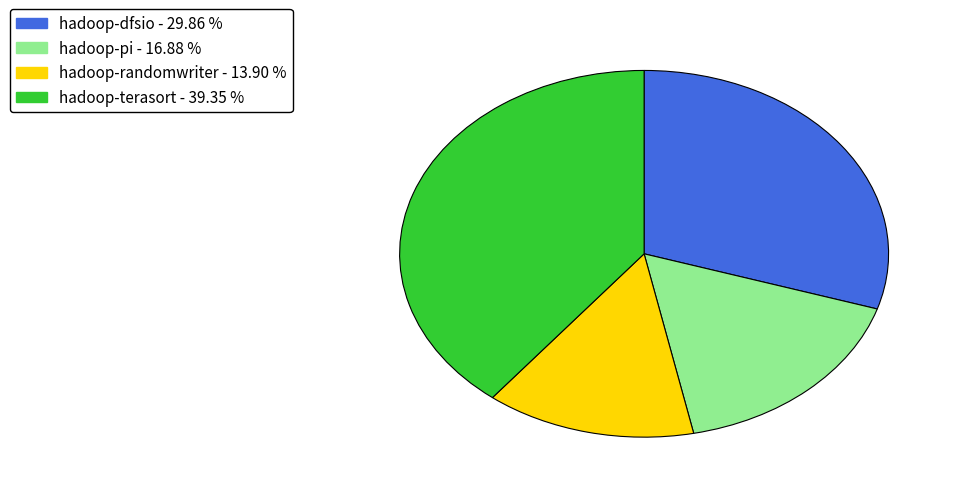

Which has a higher value, hadoop-pi or hadoop-randomwriter?

hadoop-pi